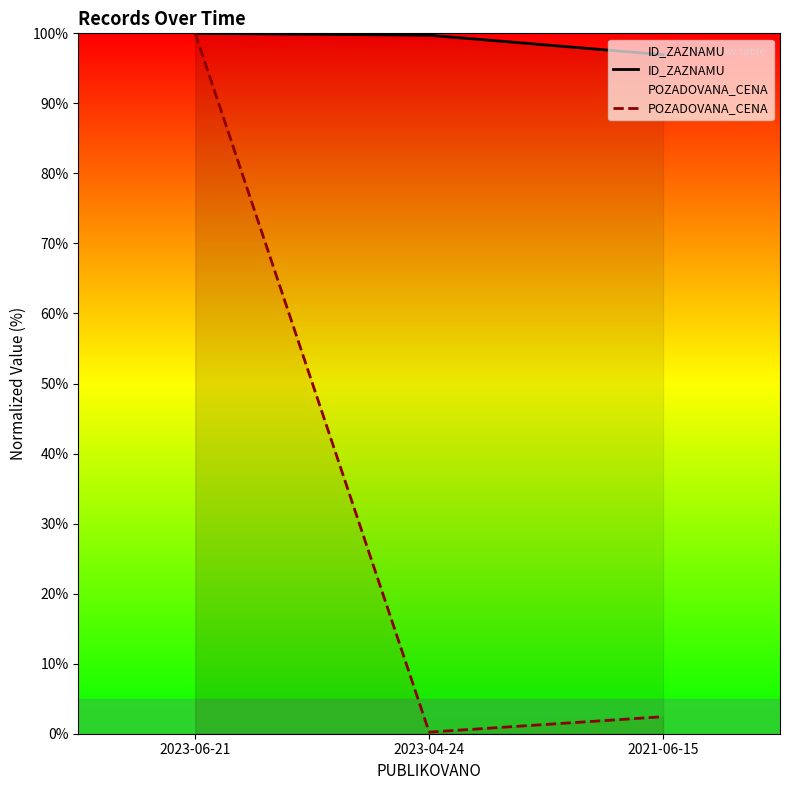

List the labels in order of POZADOVANA_CENA value, smallest first.

2023-04-24, 2021-06-15, 2023-06-21